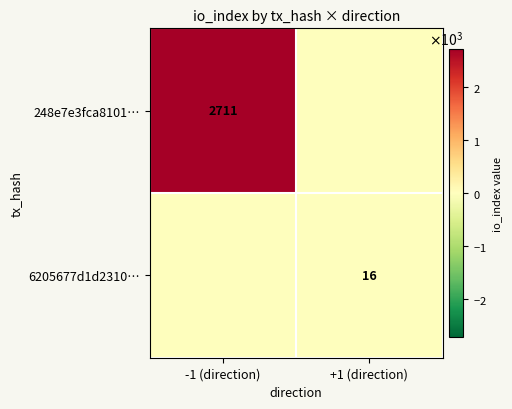

Between +1 (direction) and -1 (direction), which is larger?

-1 (direction)